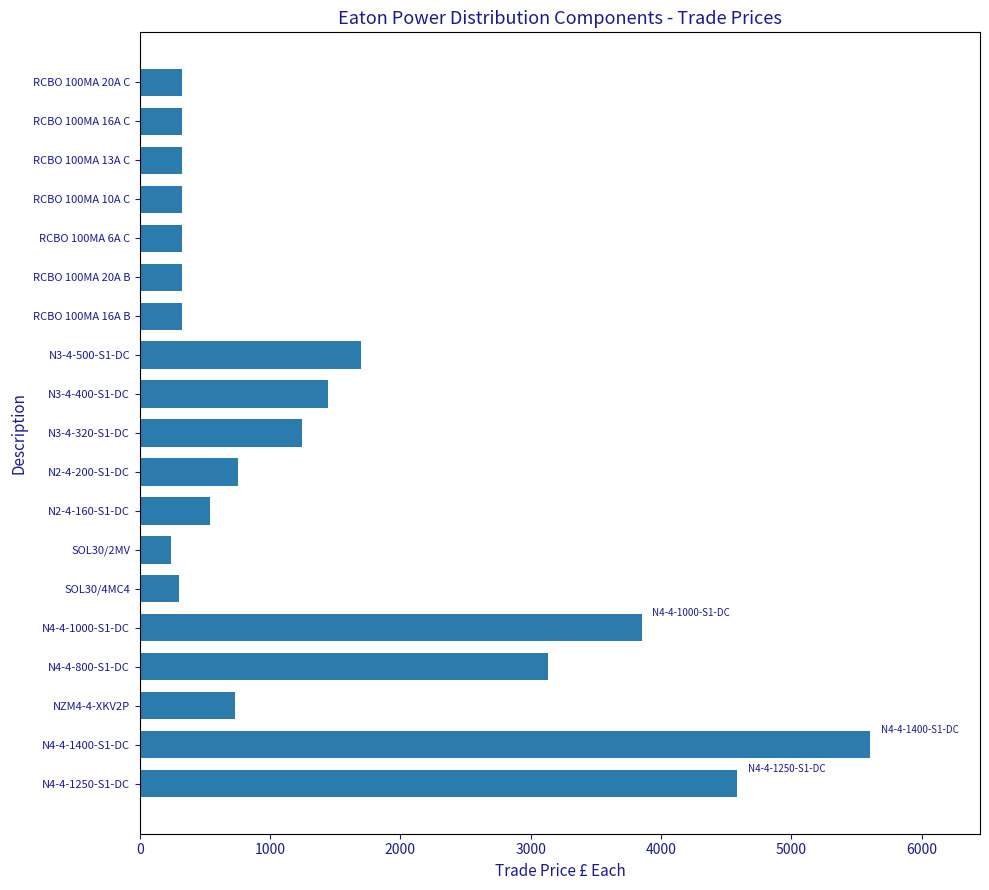

What is the difference between the second highest and minimum values?

4347.1